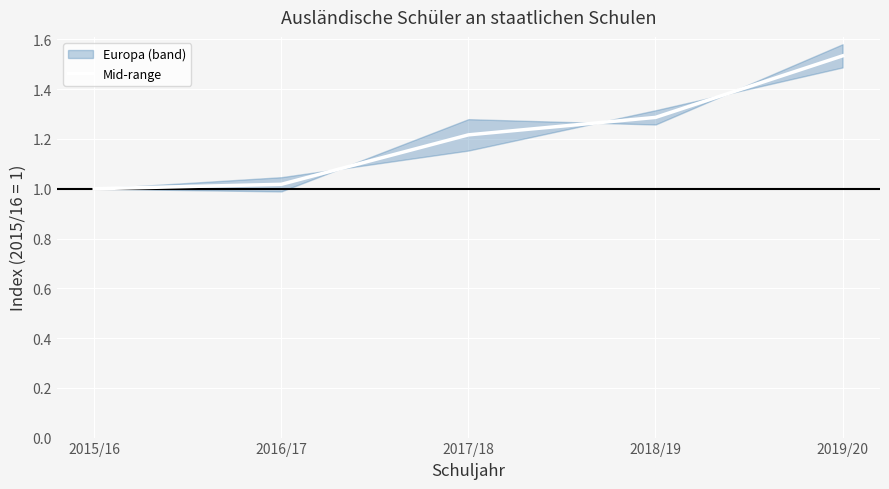

How many lines are shown in the chart?

1